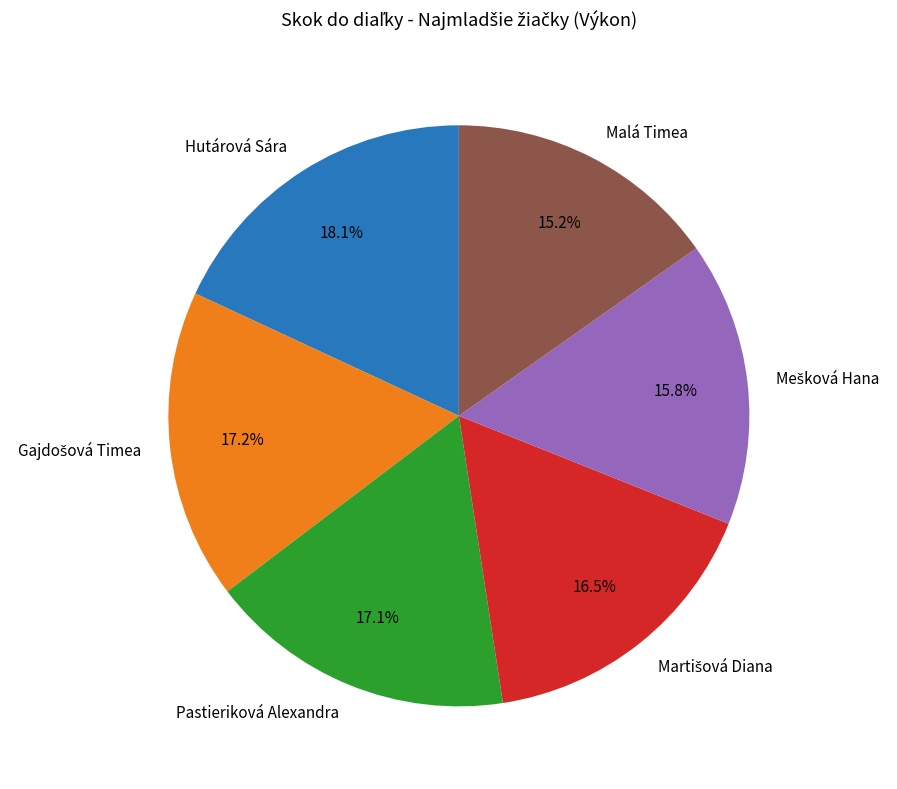

Does any single category account for the majority?

No